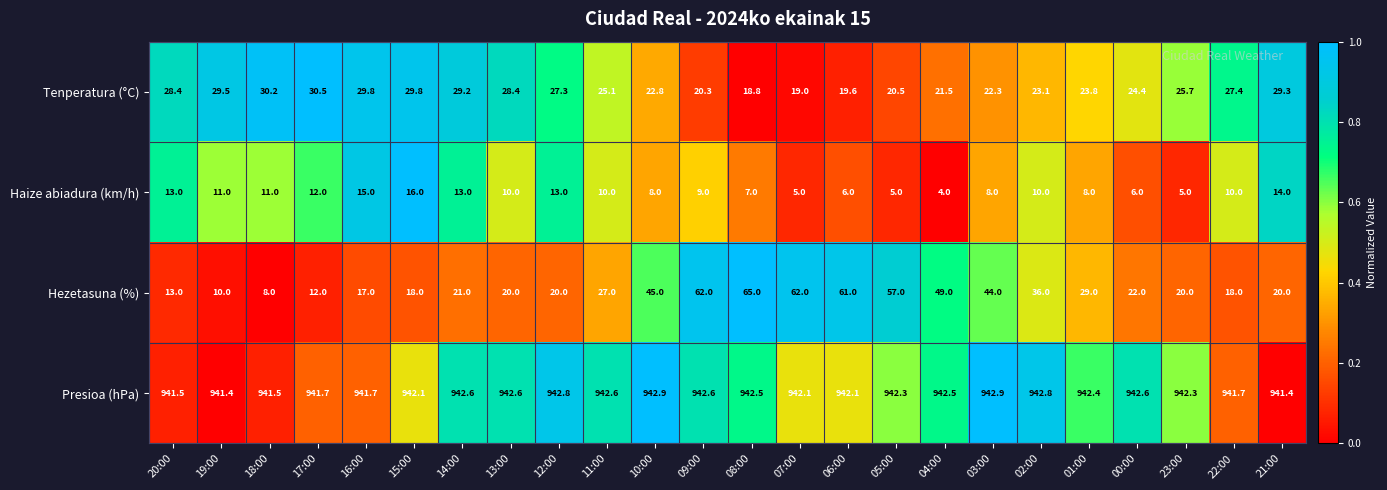

What value does the Tenperatura (°C) series have at 19:00?

29.5